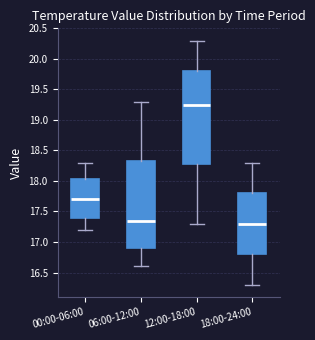

Where does the upper whisker of the box for 12:00-18:00 end on the y-axis? The values are not printed on the chart, so give them approximately, as read against the axis.

20.30